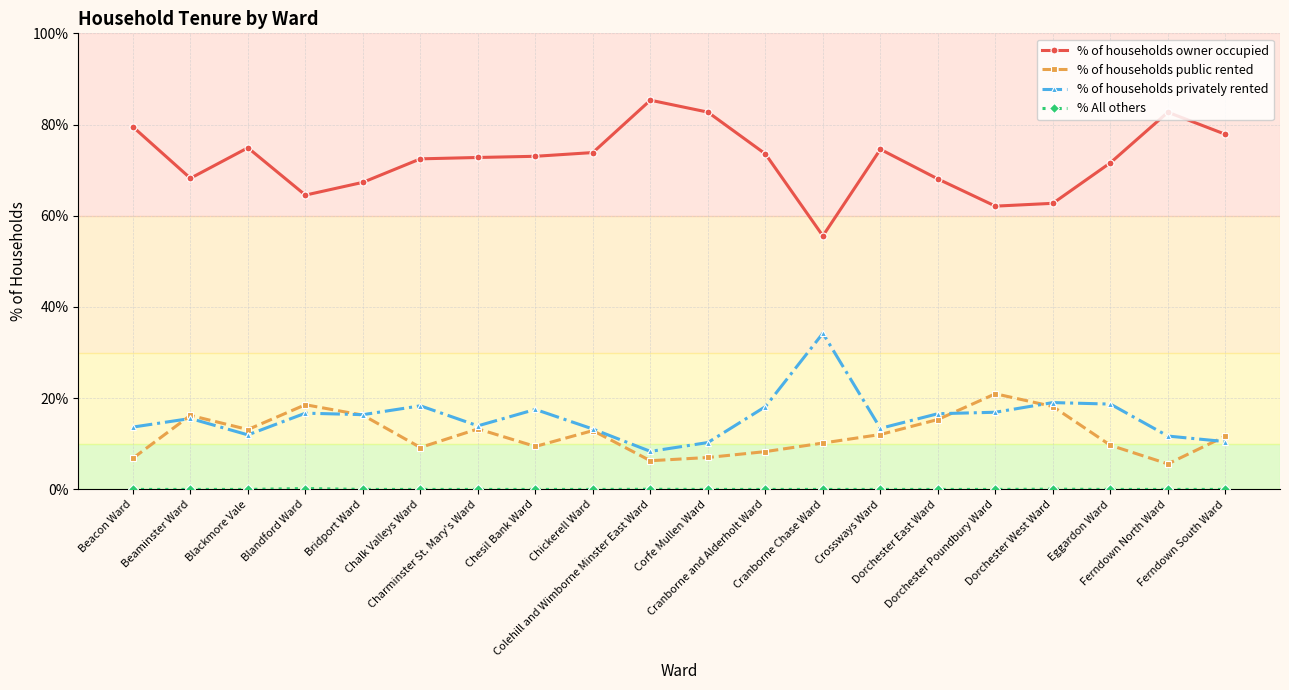

What is the label of the 17th point from the right?

Blandford Ward